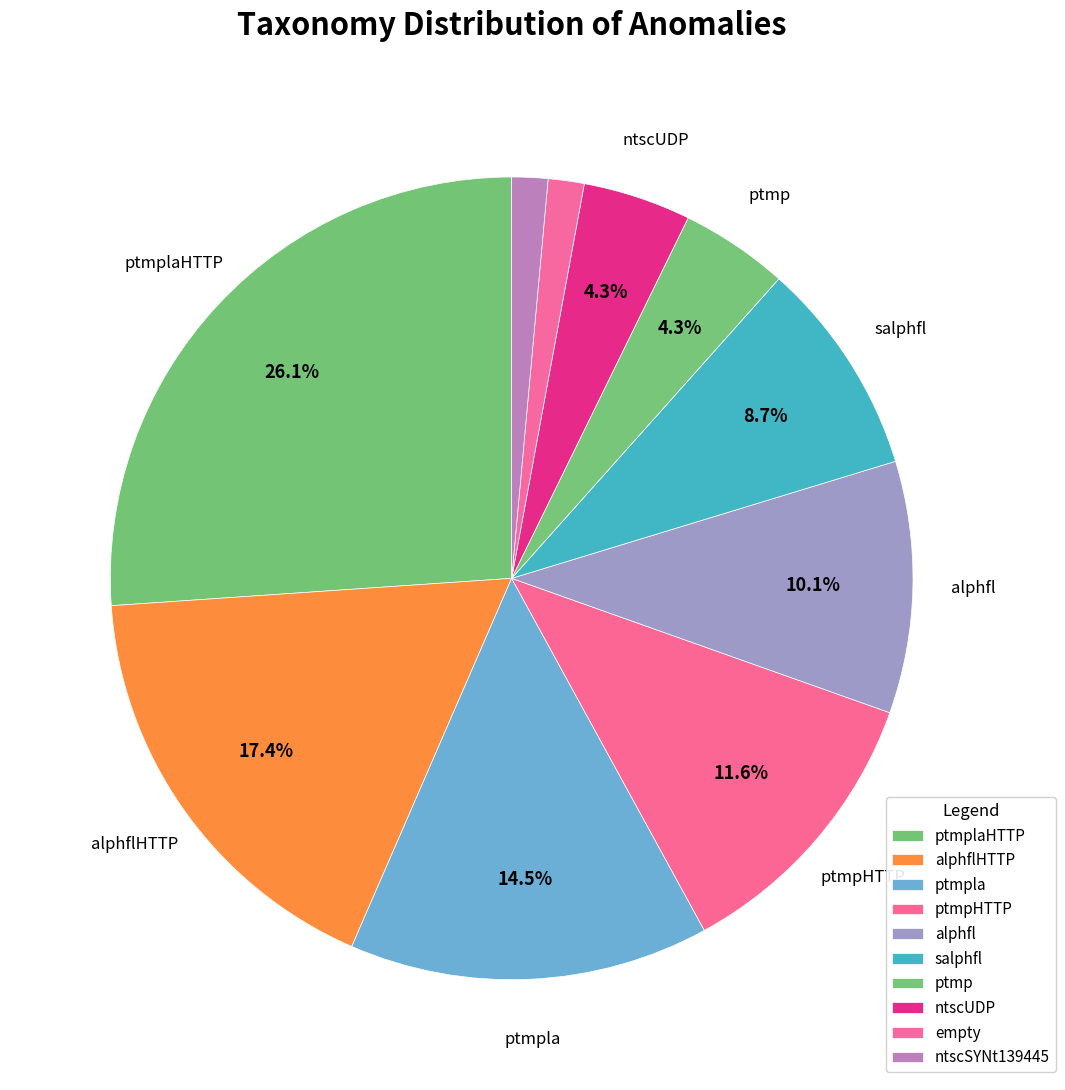

Count the number of slices in the pie.

10